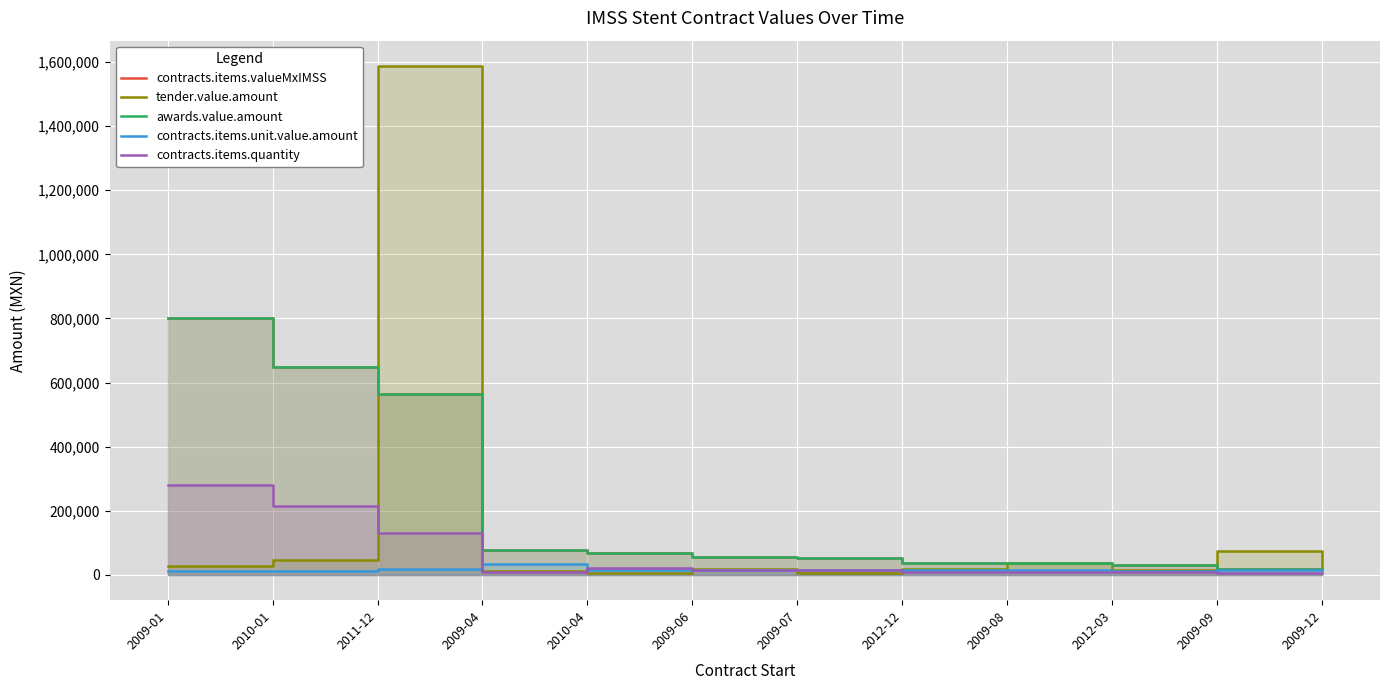

At which category does the chart reach its peak across all series?

2011-12